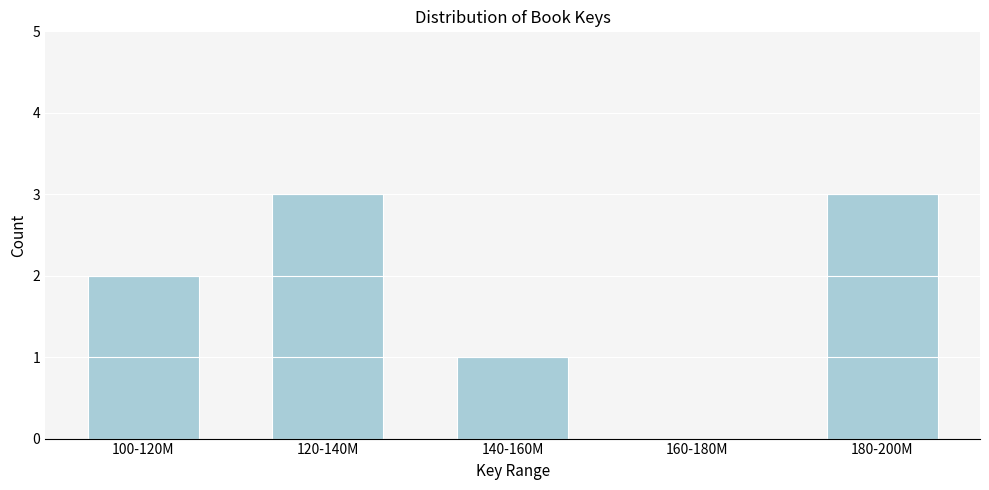

Reading left to right, extract all data points from this chart.

100-120M=2	120-140M=3	140-160M=1	160-180M=0	180-200M=3